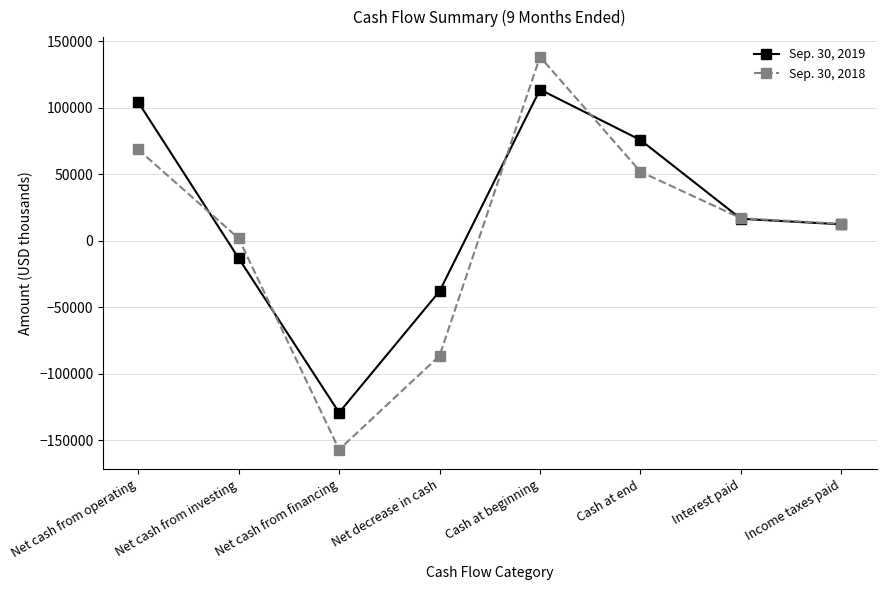

How many lines are shown in the chart?

2